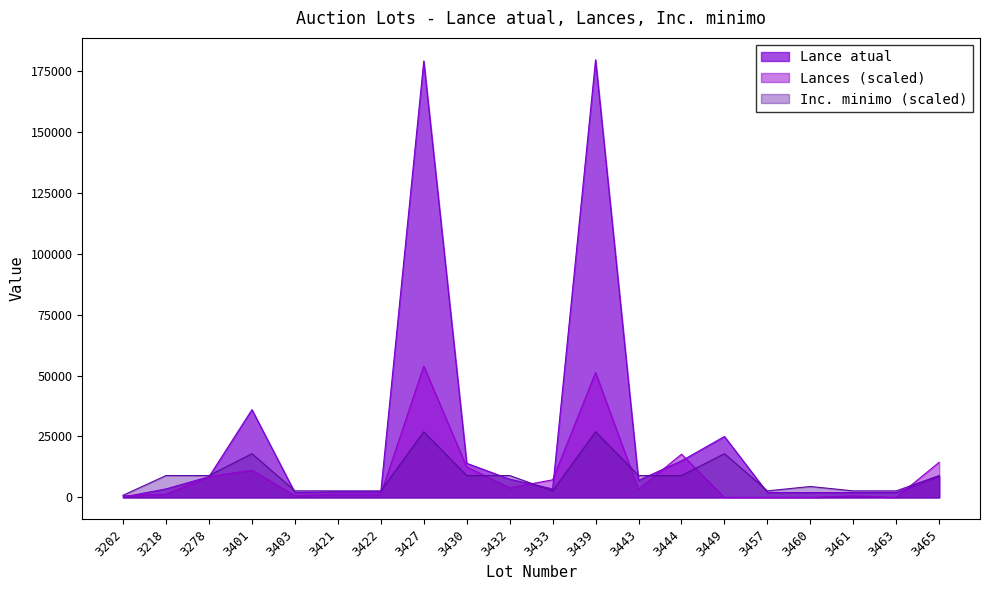

The value of Lance atual at 3421 is 4138.4. True or false?

False